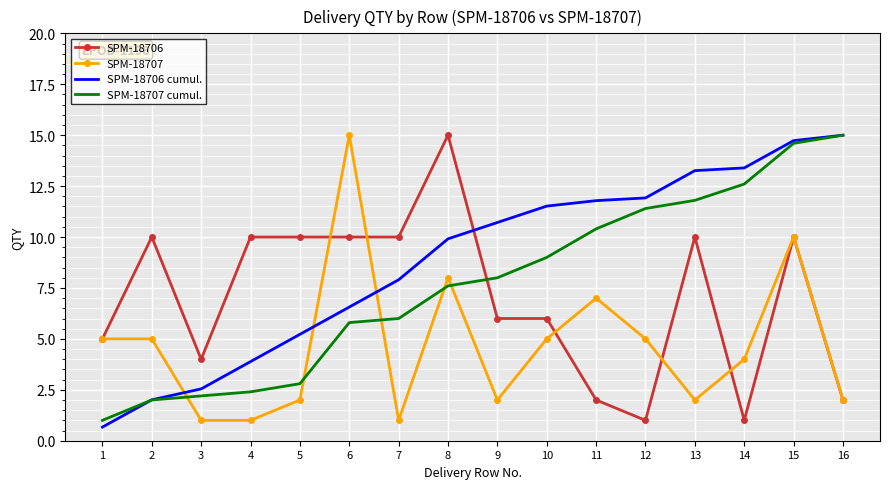

True or false: SPM-18707 has more than 1 points higher than both neighbors.

True